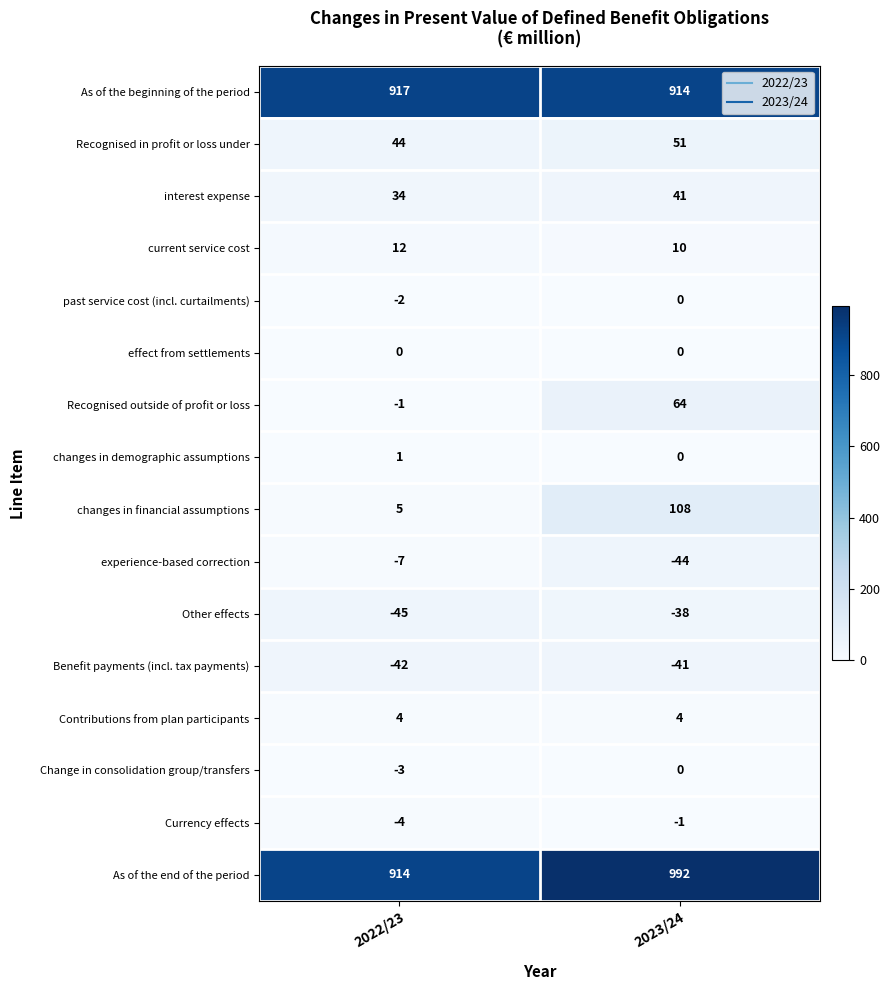

What is the sum of the Contributions from plan participants values at 2022/23 and 2023/24?

8